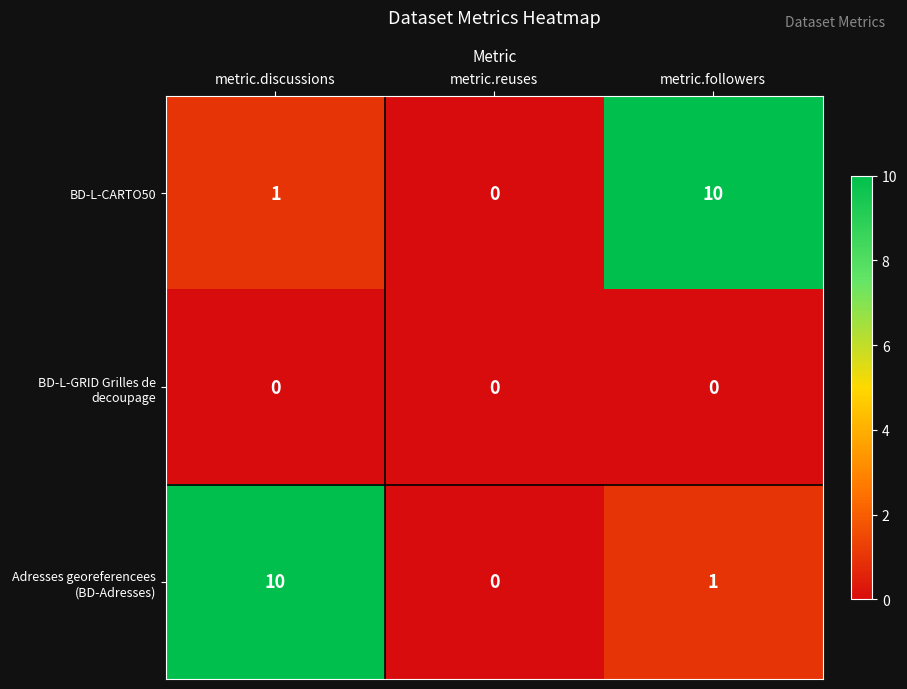

What is the greatest value displayed?

10